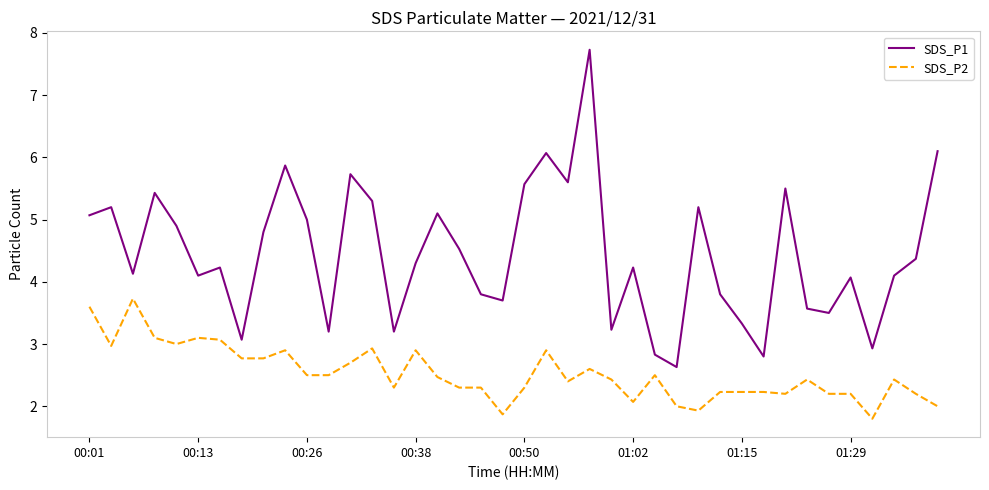

Which series has the largest range (max minus min)?

SDS_P1